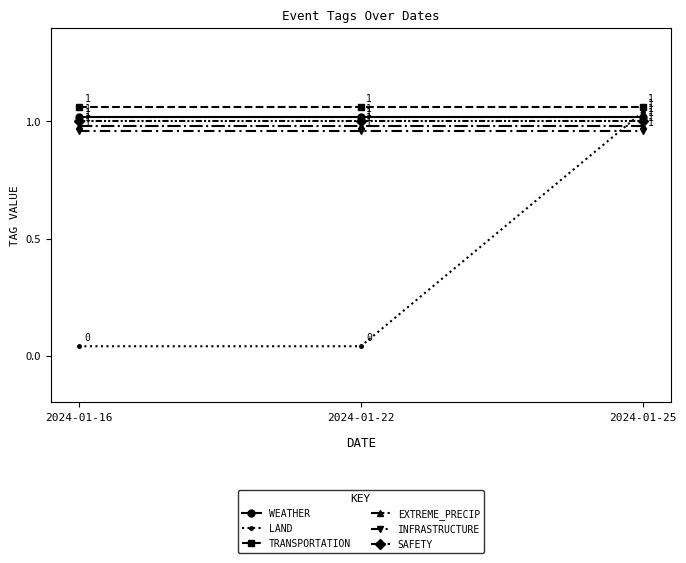

Which series has the widest spread of values?

LAND